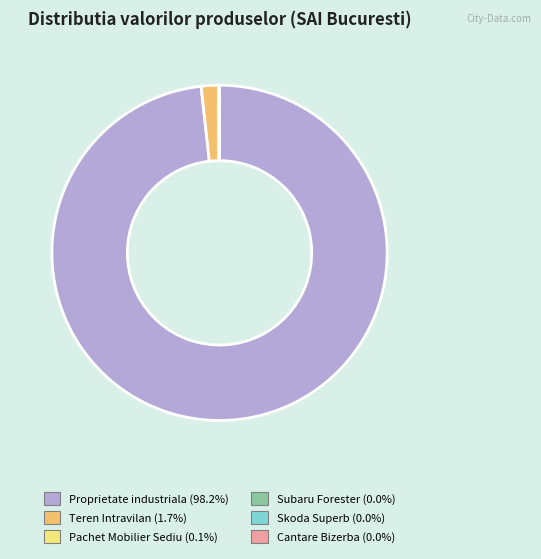

Is there a majority slice in this chart?

Yes